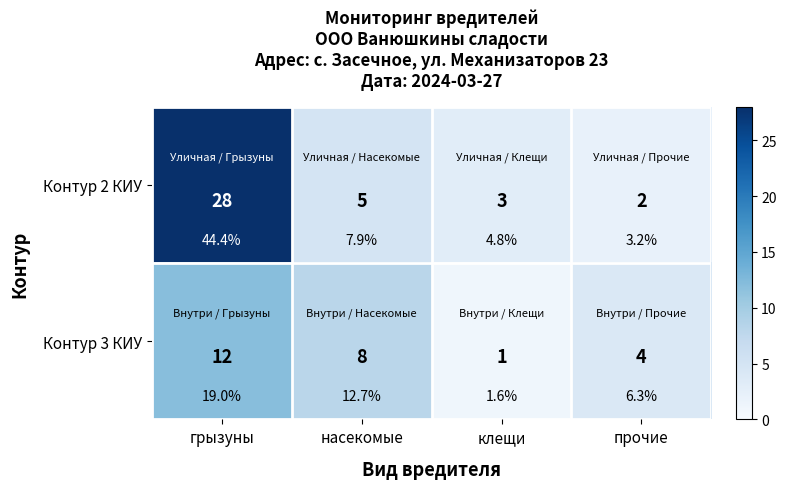

List the labels in order of Контур 3 КИУ value, smallest first.

клещи, прочие, насекомые, грызуны